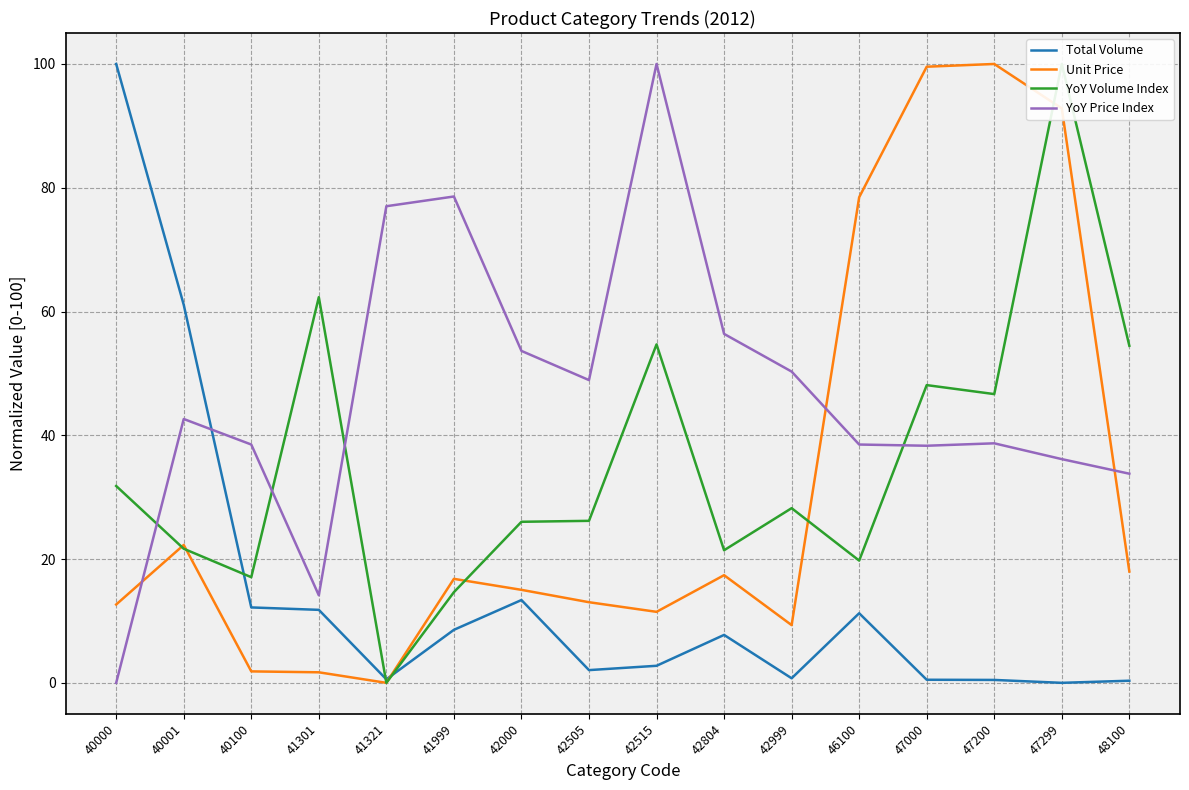

Which series changed the most between 40001 and 42515?

Total Volume